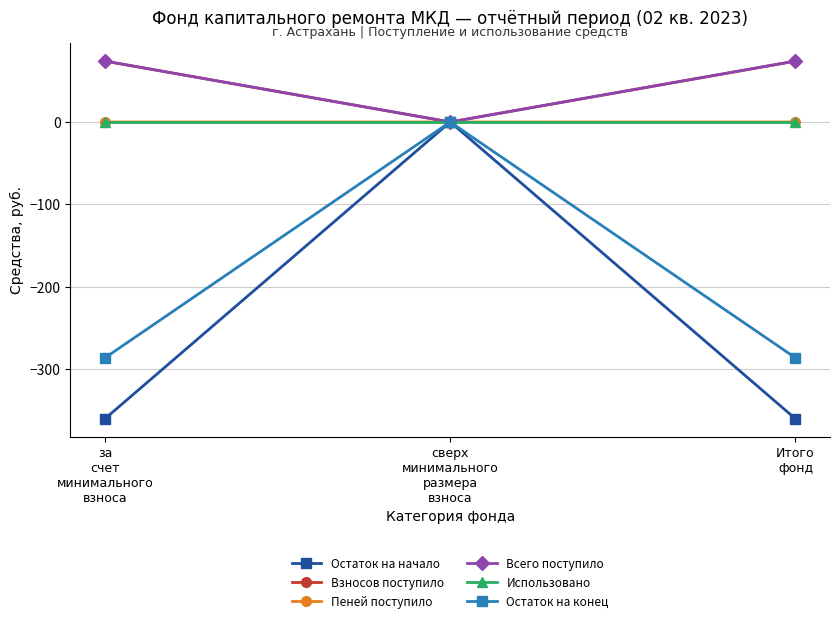

What is the smallest value displayed?

-360.0